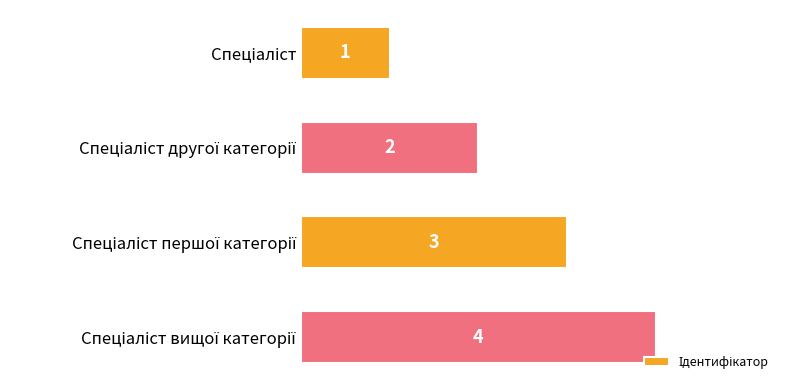

How many data points are less than 3?

2